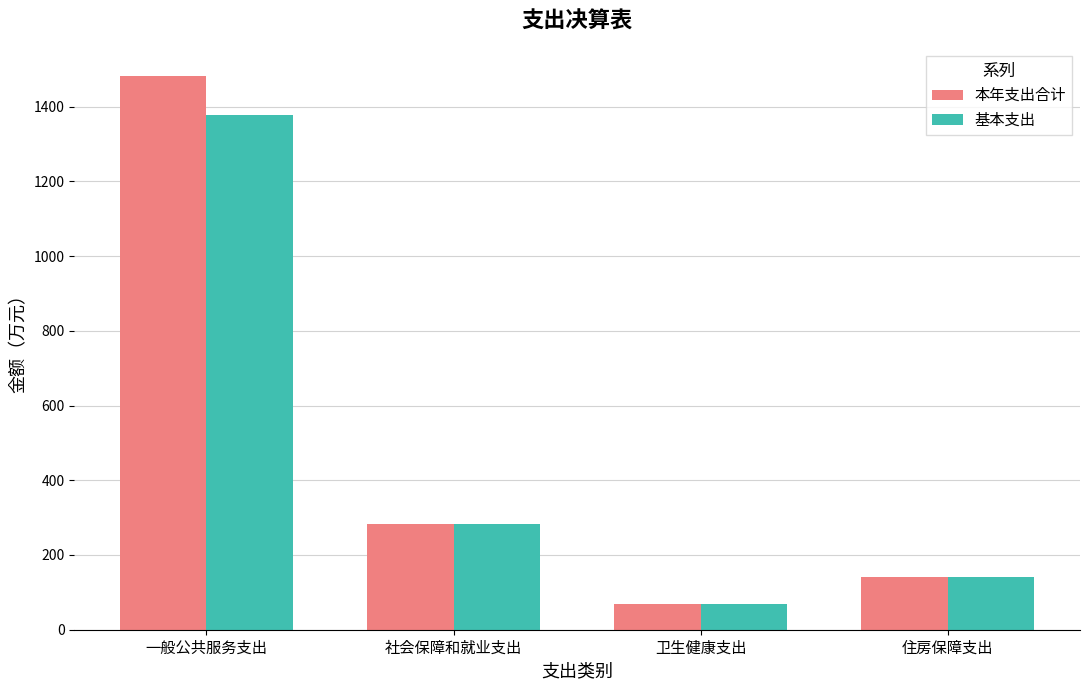

What is the average value of the 基本支出 series?

467.3